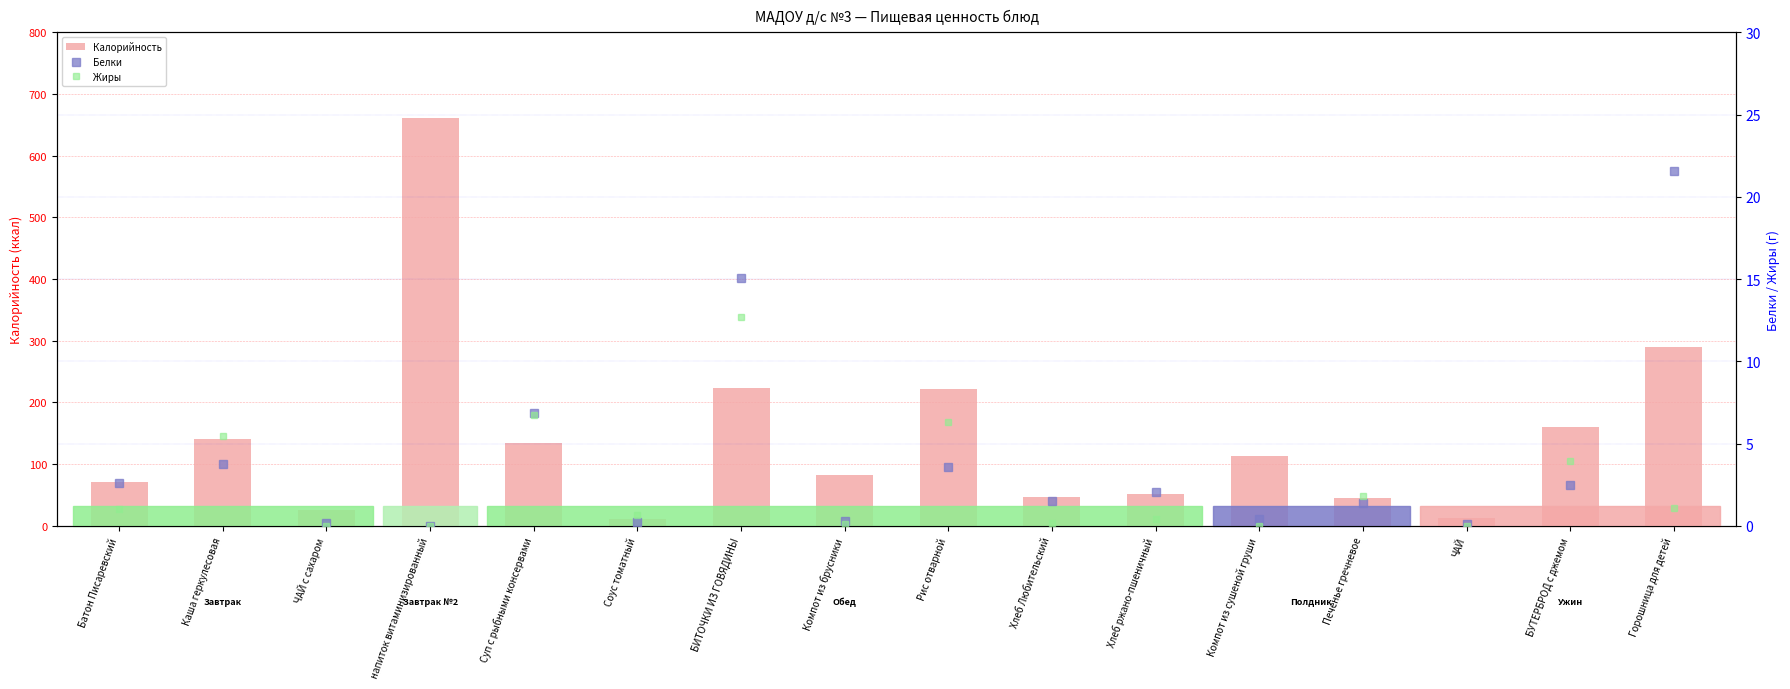

What is the sum of all Калорийность values?

2292.1